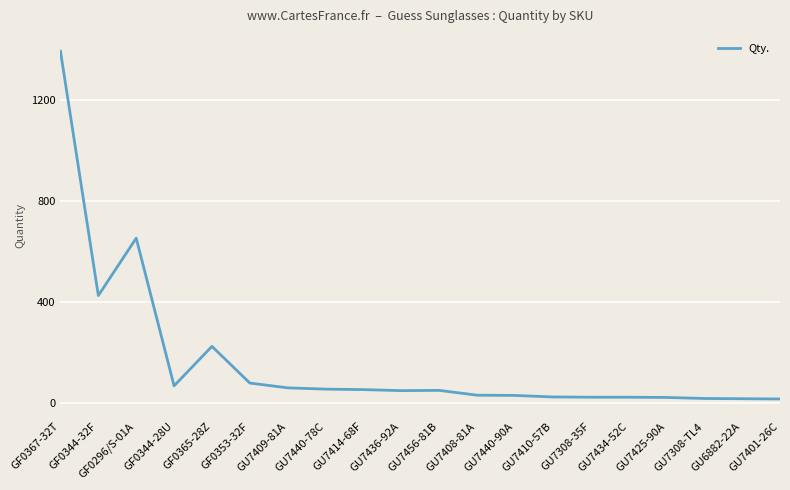

What is the change in value from GU7440-90A to GU7425-90A?

-8